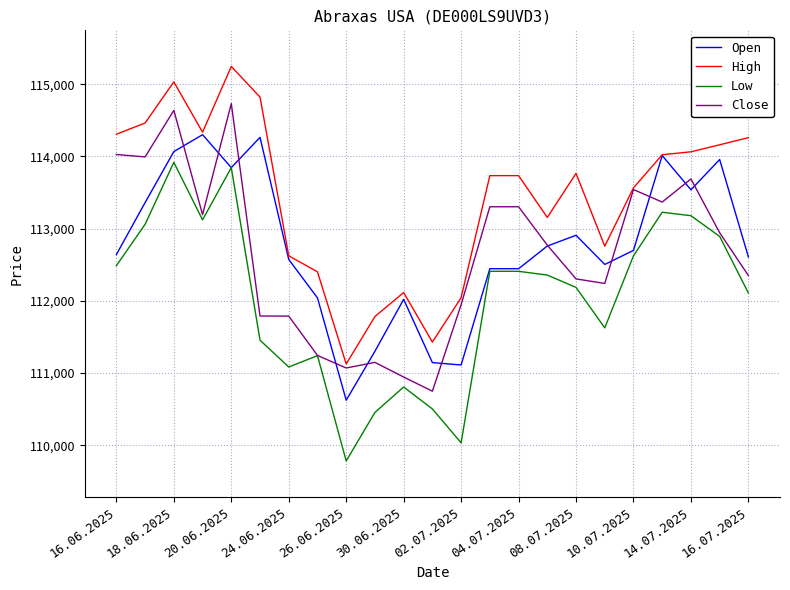

True or false: High and Low cross at least once.

False